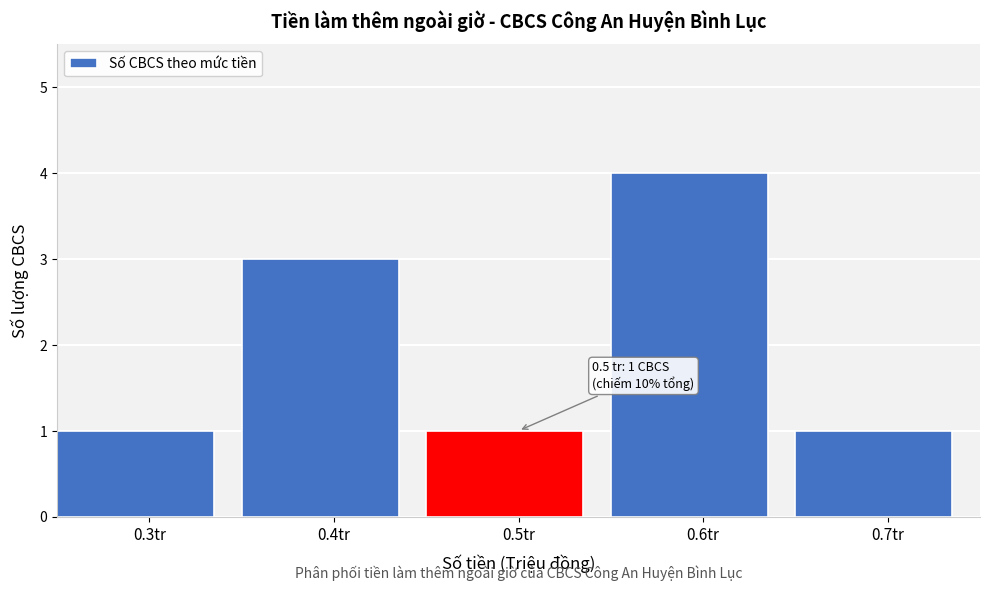

Over which range of the x-axis is the bar tallest?

0.55 to 0.65